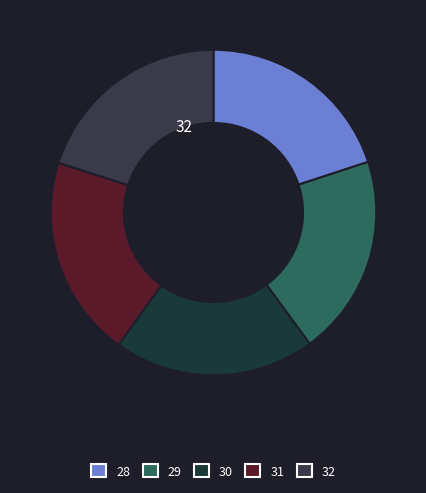

How many segments does this pie chart have?

5